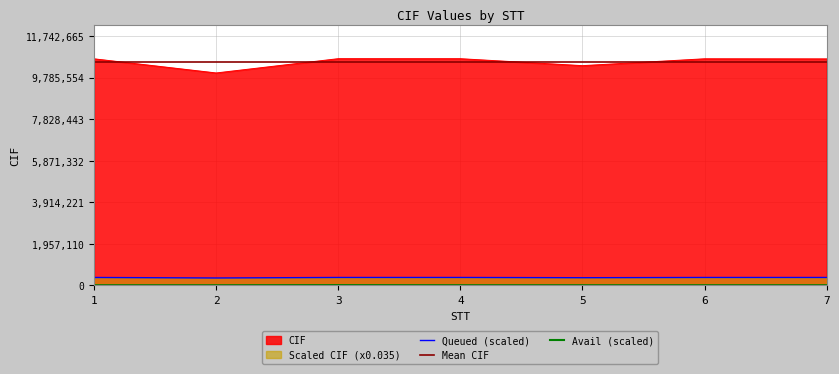

What is the minimum value for Queued (scaled)?

350099.8